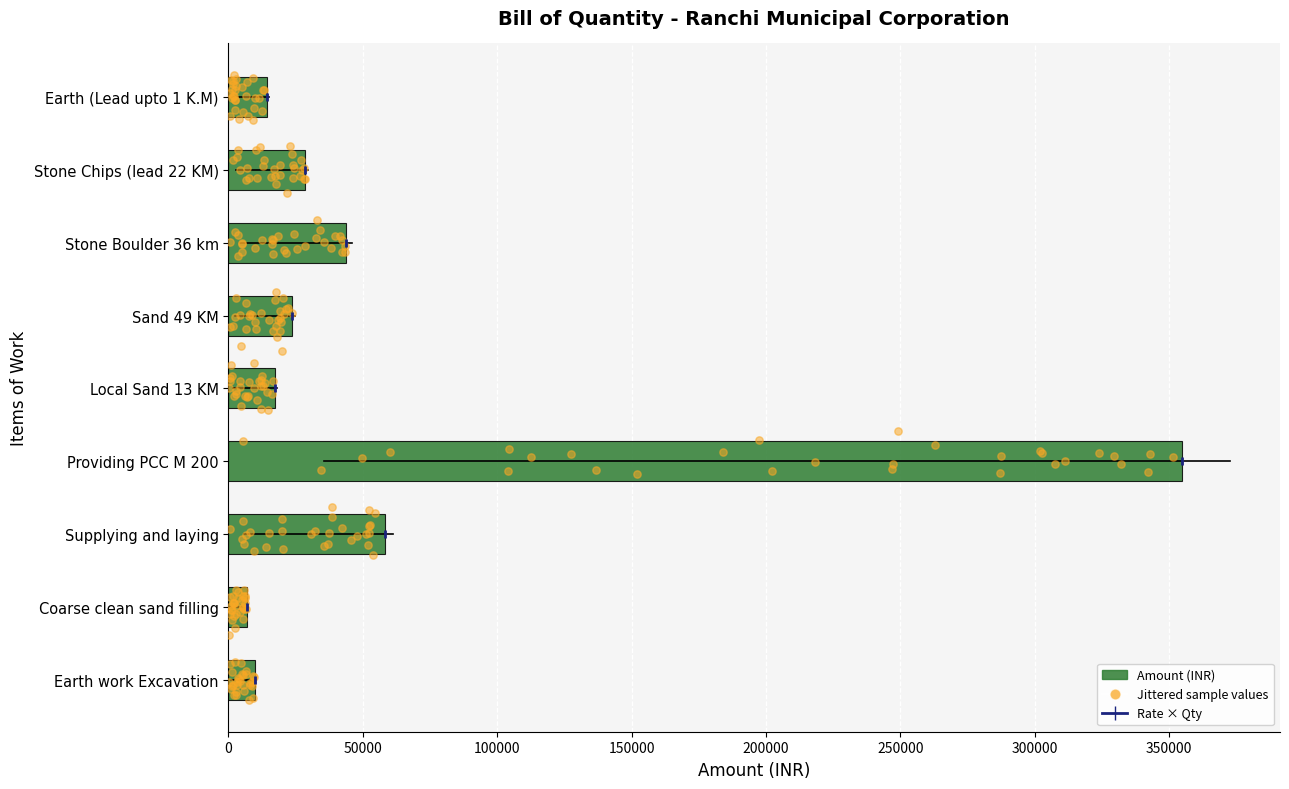

Which series contains the lowest Y value?

Rate × Qty